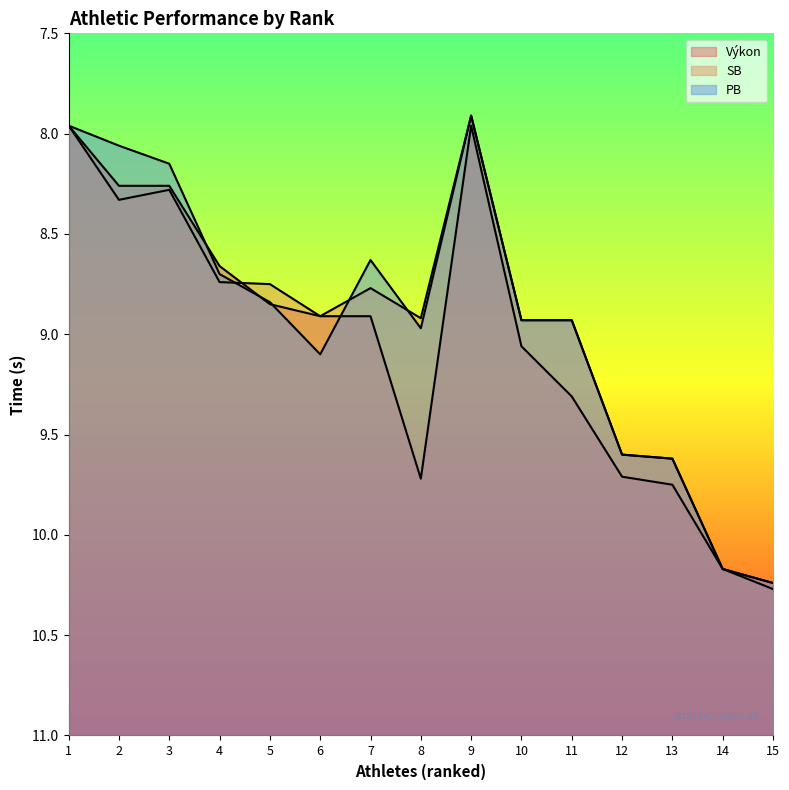

What is the minimum value for Výkon?

8.0